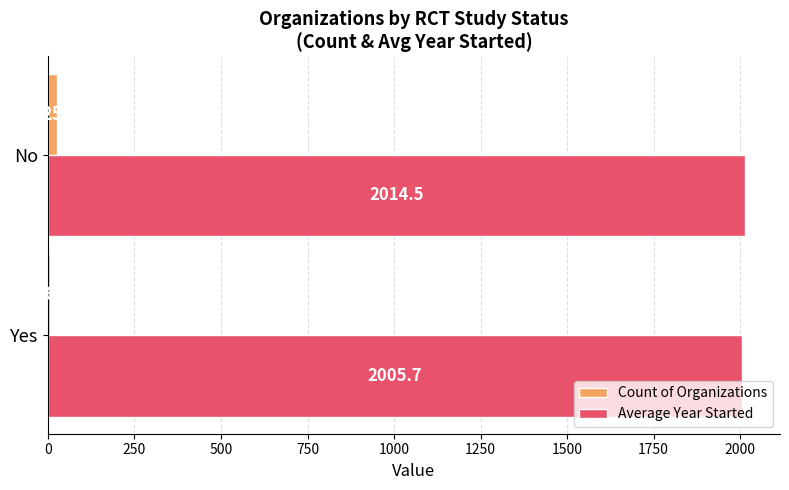

True or false: Count of Organizations has a value of 6.0 at Yes.

True